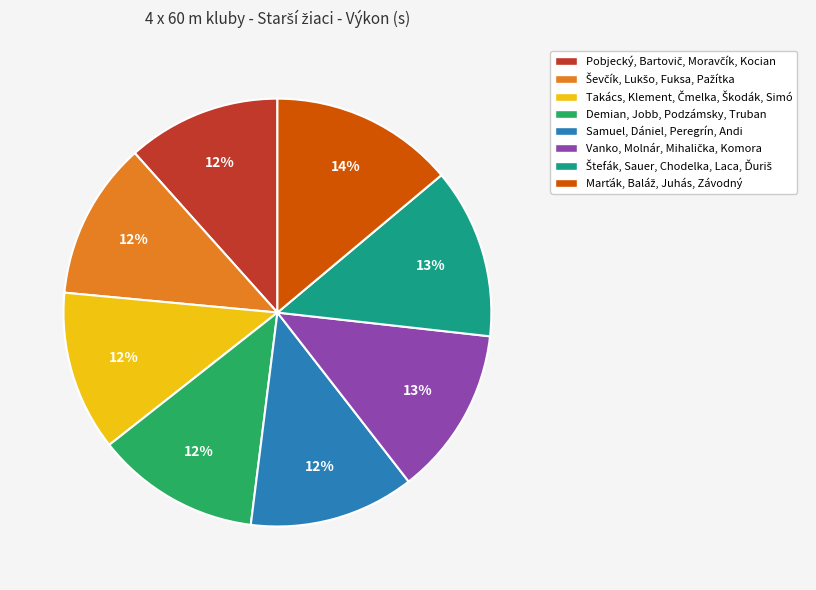

Count the number of slices in the pie.

8